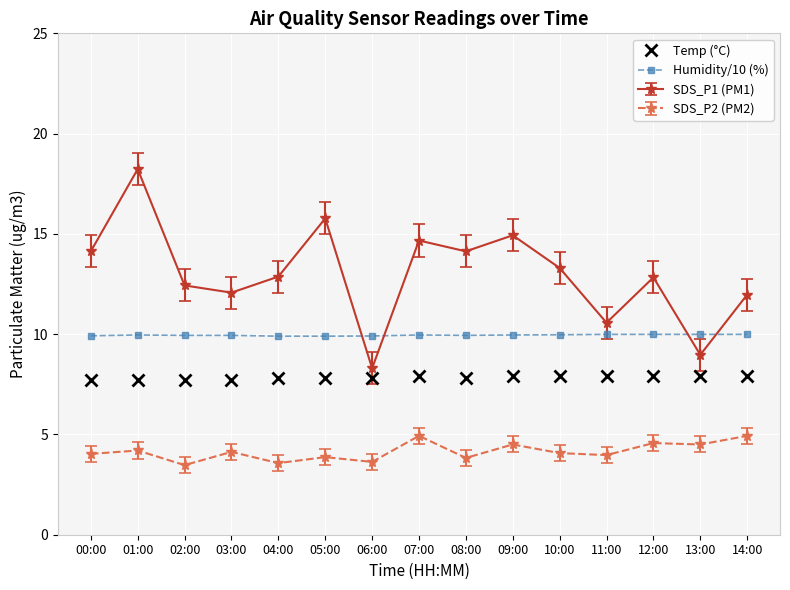

What position from the left is 12:00?

13